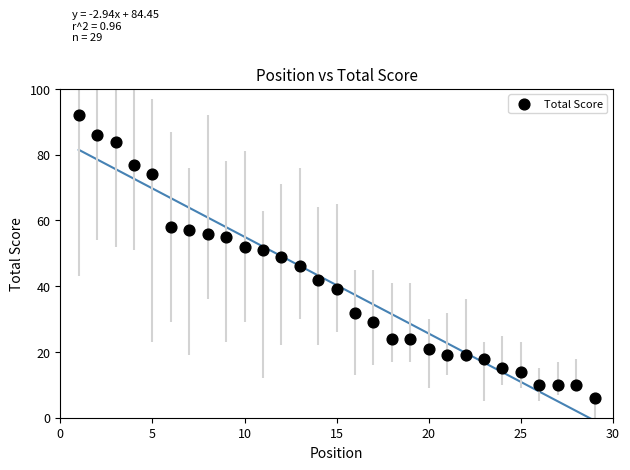

What is the range of X values (max minus min)?

28